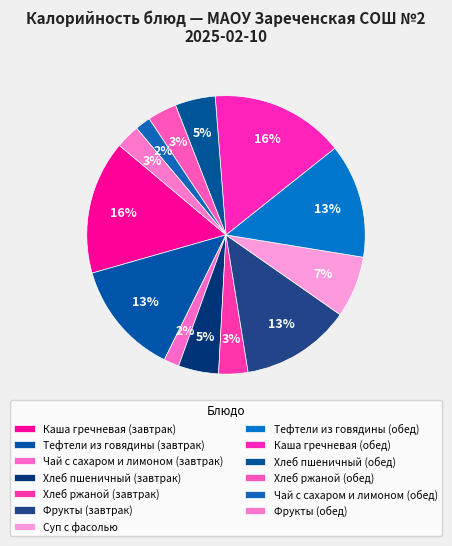

How many segments does this pie chart have?

13